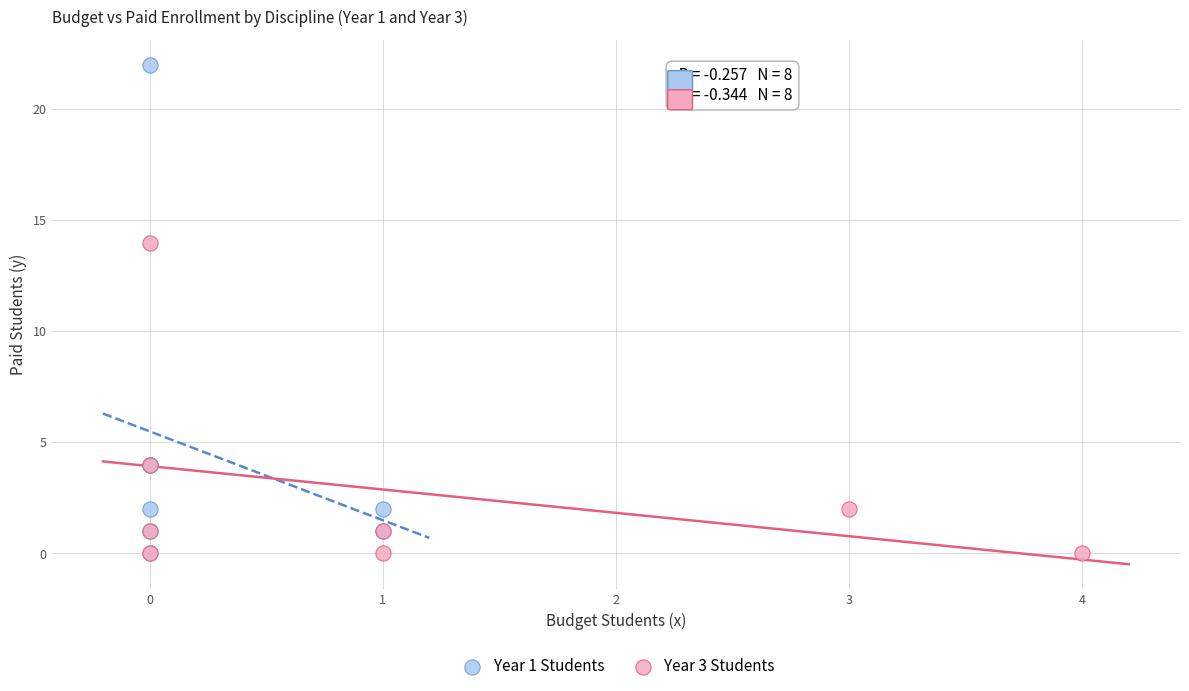

Which series has the widest spread of Y values?

Year 1 Students